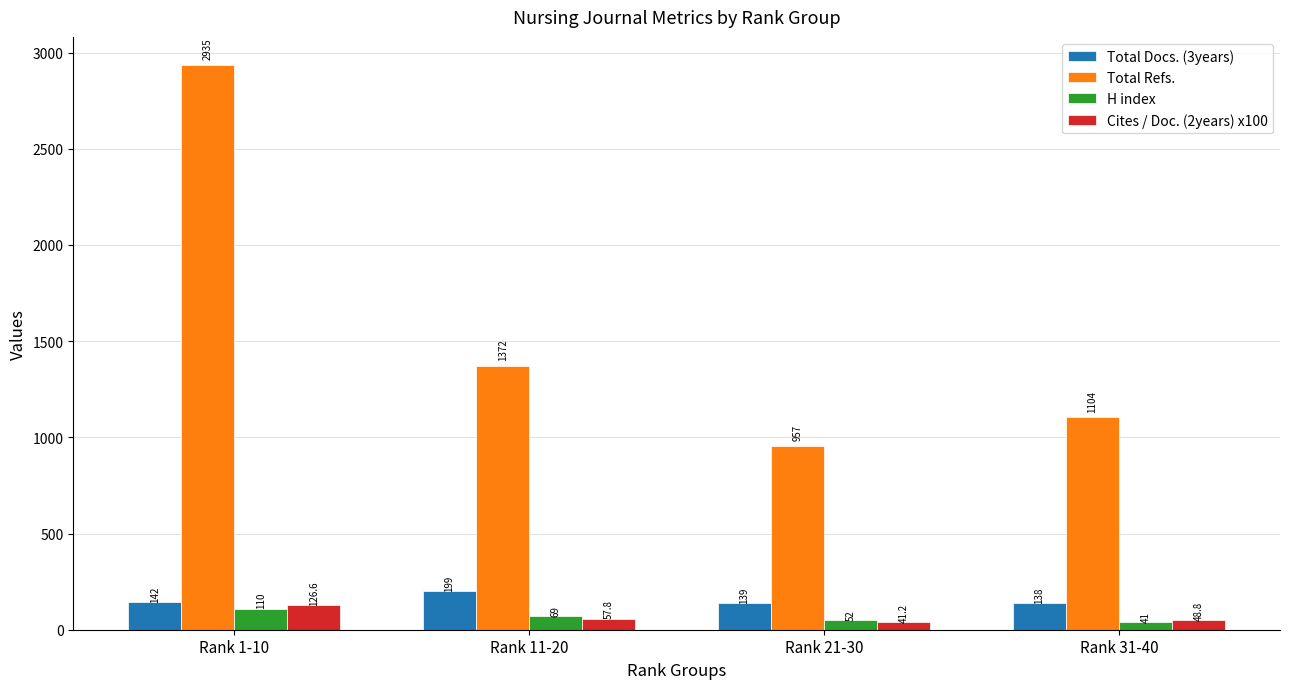

Count the H index values in the range 52 to 110.

3